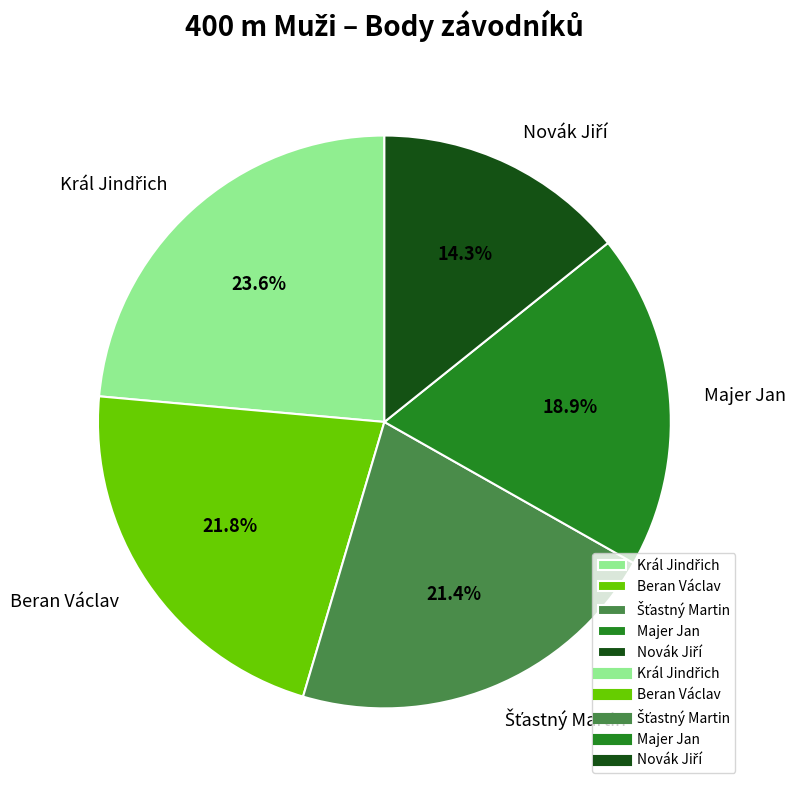

To the nearest percent, what is the average slice percentage?

20%